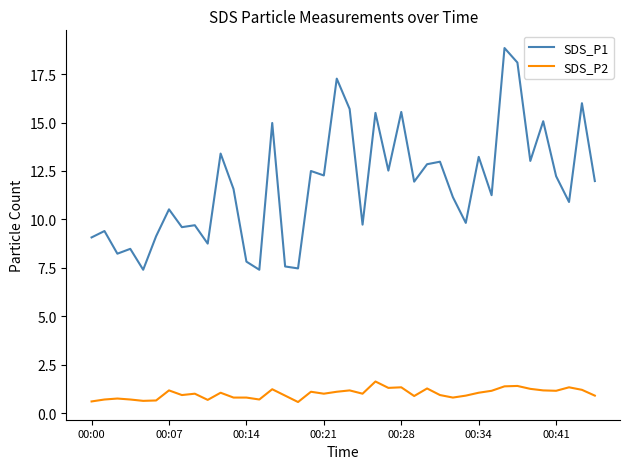

What is the difference between the maximum and minimum values in the SDS_P2 series?

1.1